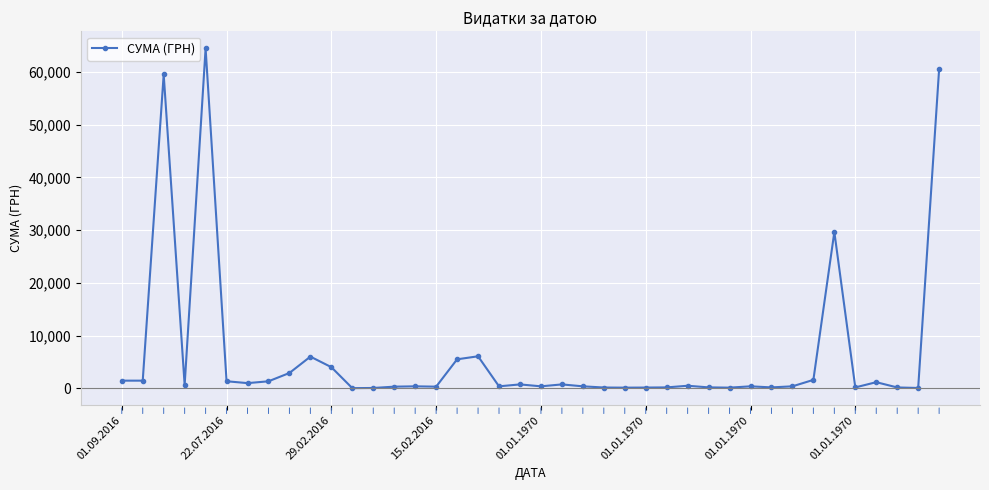

What is the difference between the second highest and second lowest values?

60522.6